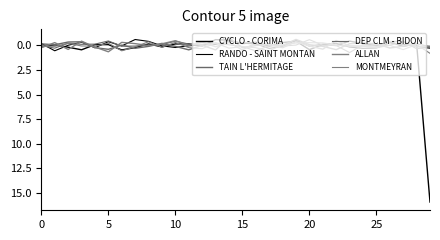

What is the difference between the maximum and minimum values in the CYCLO - CORIMA series?

16.5